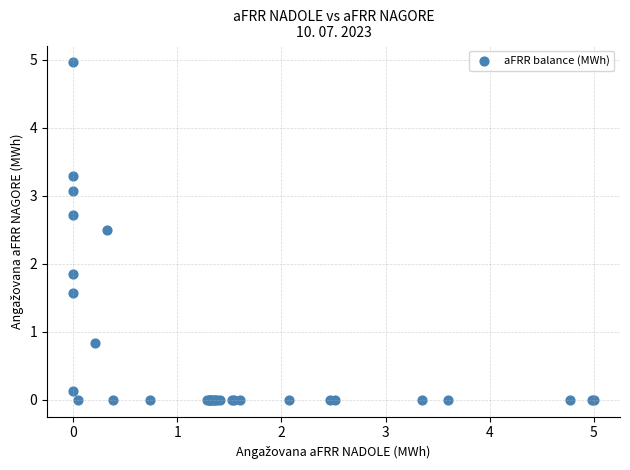

What Y value in the scatter plot is closest to 2?

1.9